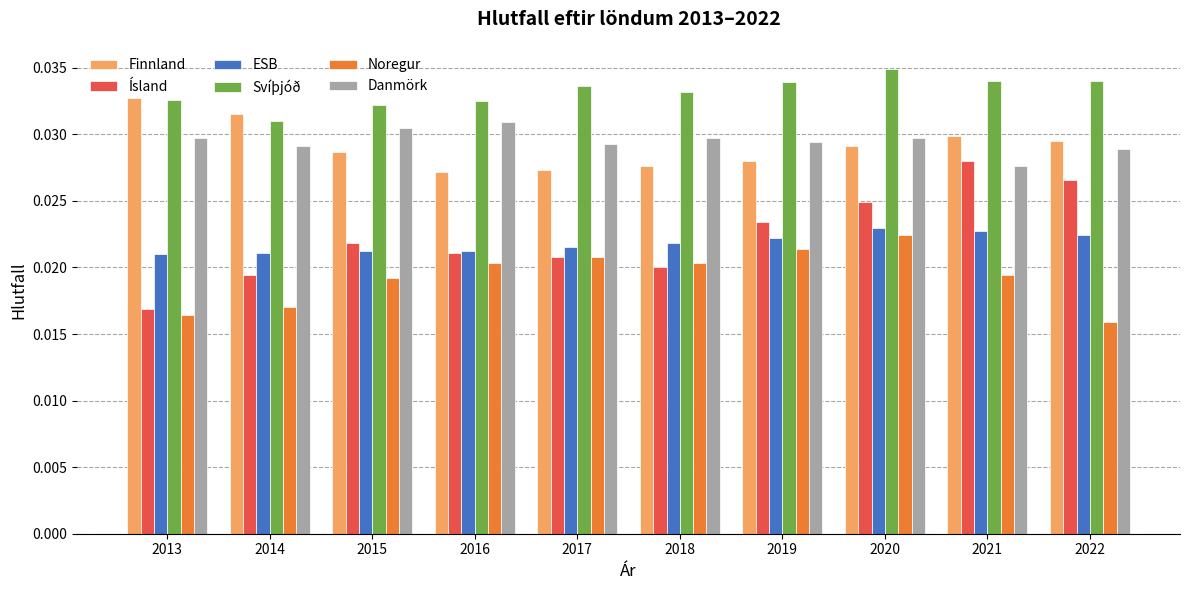

Which category has the highest value across all series?

2020